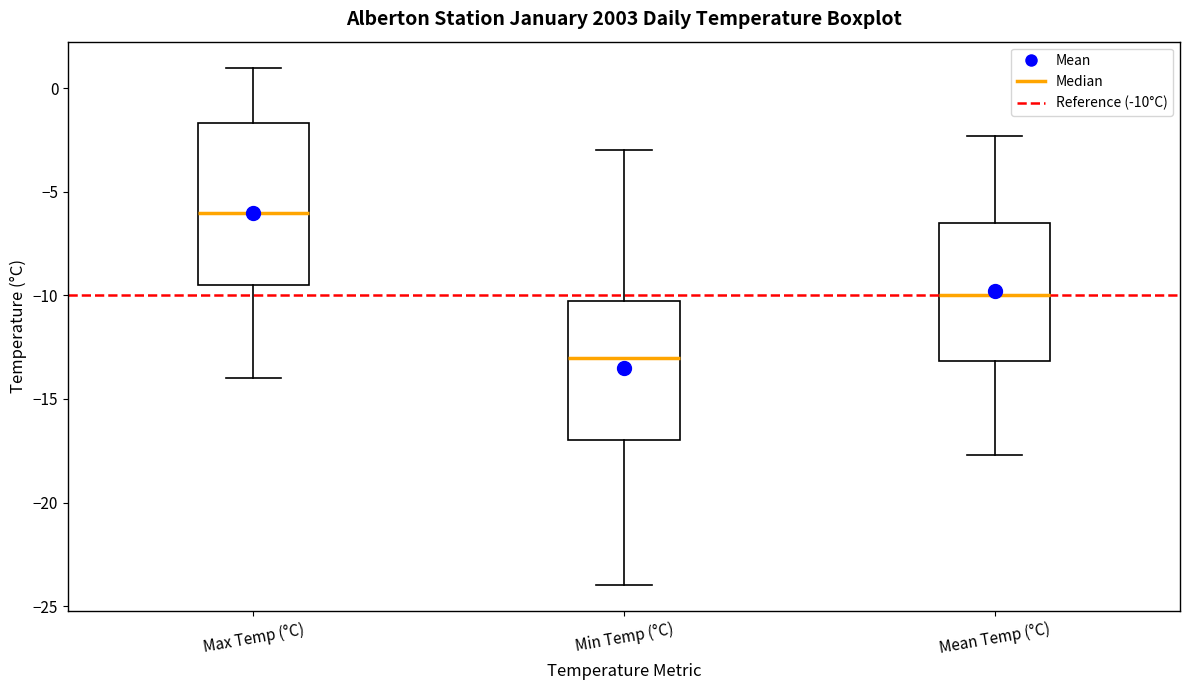

Reading left to right, read every box against the y-axis: the position of its median line, the range the box covers, and the ends of its whiskers. The values are not printed on the chart, so give them approximately, as read against the axis.

Max Temp (°C): median -6.0, box -9.5 to -1.5, whiskers -14.0 to 1.0
Min Temp (°C): median -13.0, box -17.0 to -10.0, whiskers -24.0 to -3.0
Mean Temp (°C): median -10.0, box -13.0 to -6.5, whiskers -17.5 to -2.5